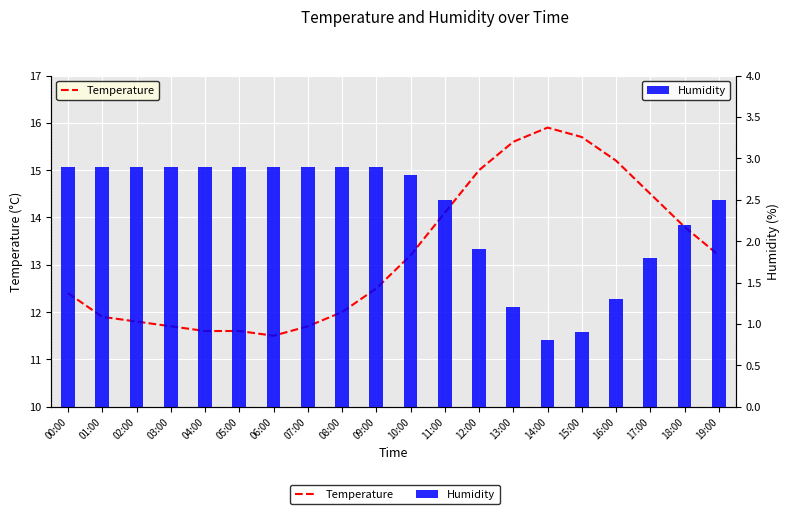

Reading left to right, transcribe all the data shown in this chart.

Temperature: 00:00=12.4	01:00=11.9	02:00=11.8	03:00=11.7	04:00=11.6	05:00=11.6	06:00=11.5	07:00=11.7	08:00=12.0	09:00=12.5	10:00=13.2	11:00=14.1	12:00=15.0	13:00=15.6	14:00=15.9	15:00=15.7	16:00=15.2	17:00=14.5	18:00=13.8	19:00=13.2
Humidity: 00:00=2.9	01:00=2.9	02:00=2.9	03:00=2.9	04:00=2.9	05:00=2.9	06:00=2.9	07:00=2.9	08:00=2.9	09:00=2.9	10:00=2.8	11:00=2.5	12:00=1.9	13:00=1.2	14:00=0.8	15:00=0.9	16:00=1.3	17:00=1.8	18:00=2.2	19:00=2.5